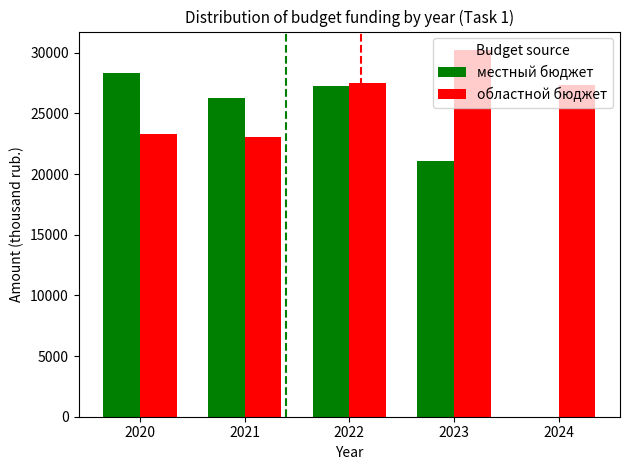

What is the sum of the местный бюджет values at 2024 and 2020?

28350.0